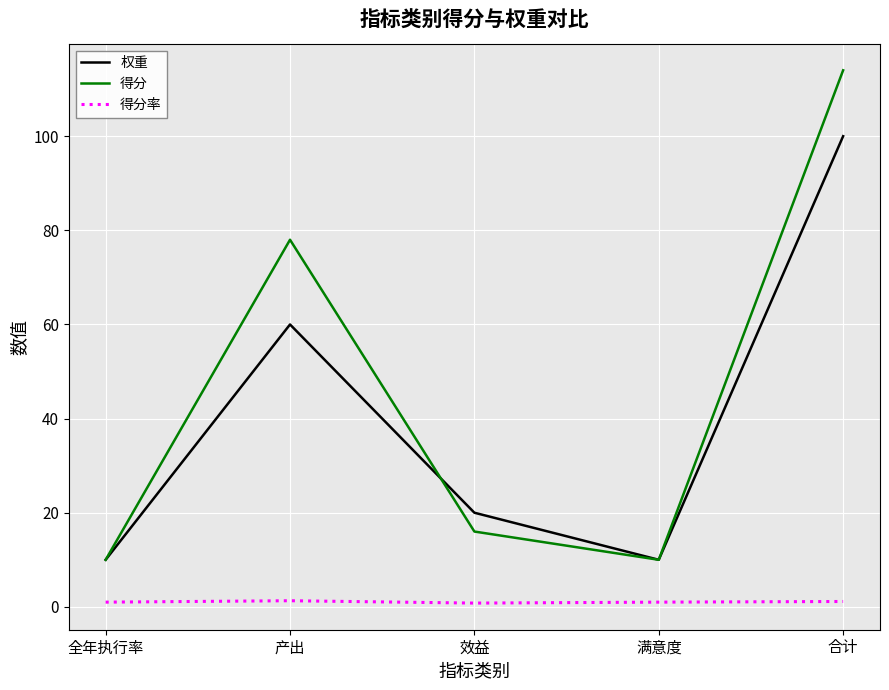

What is the total value across all series at 合计?

215.1